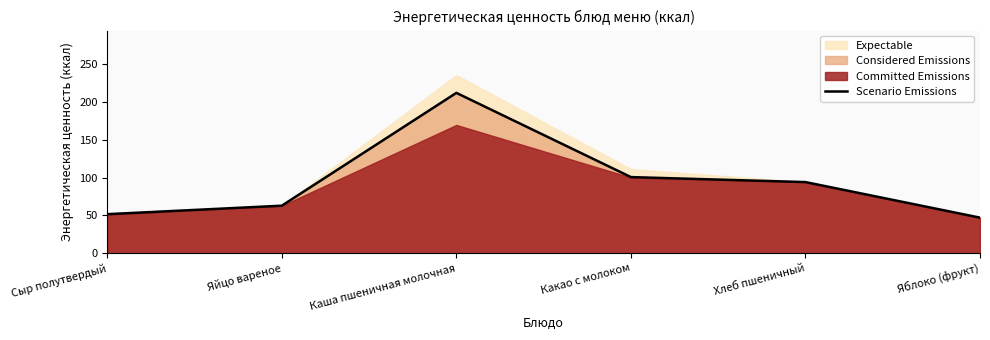

What is the approximate value at Яблоко (фрукт)?

47.0